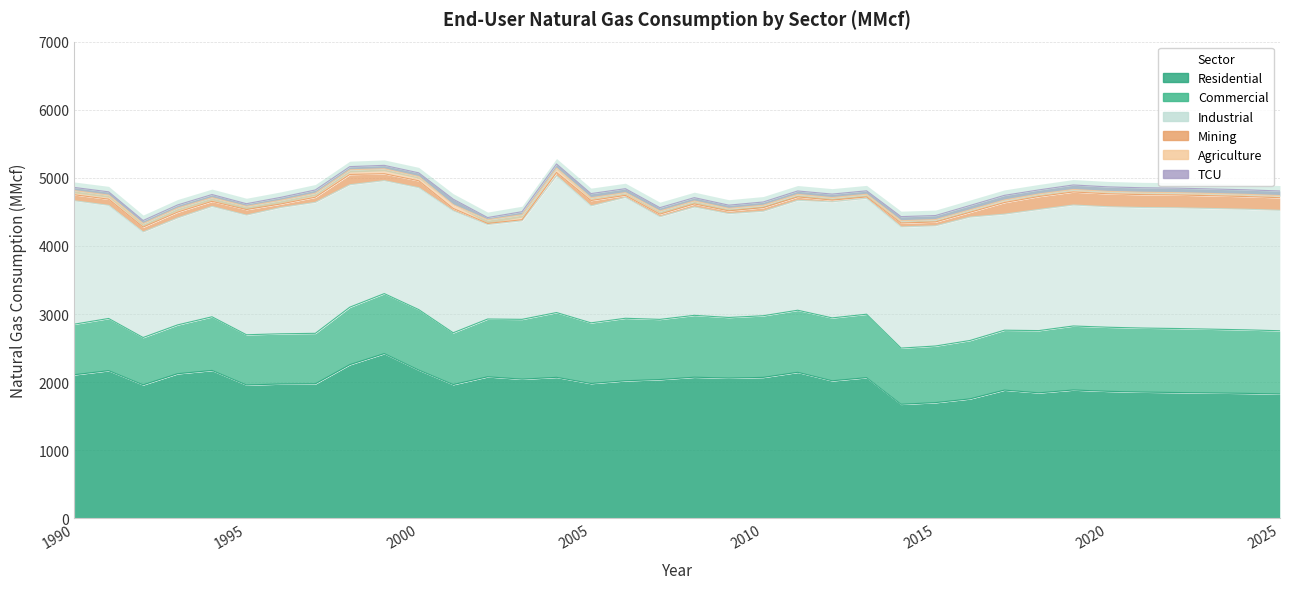

What are all the series names shown in the legend?

Residential, Commercial, Industrial, Mining, Agriculture, TCU